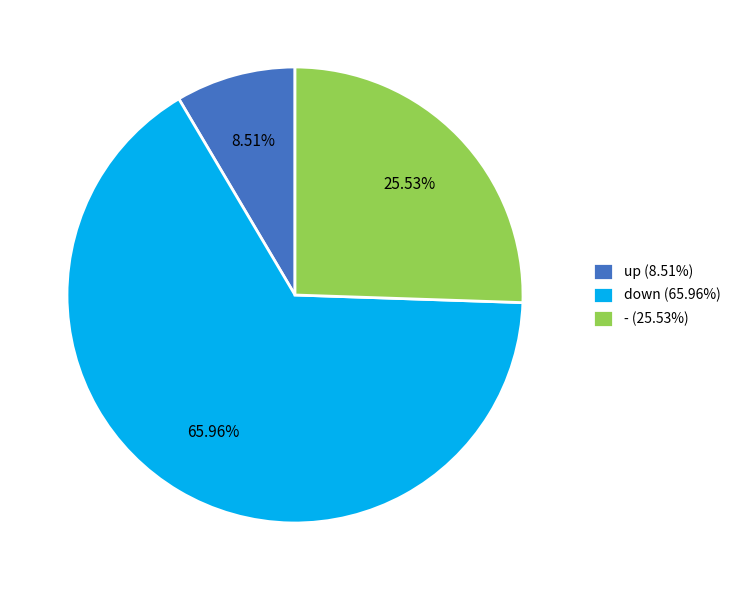

Which category has the smallest portion of the pie?

up